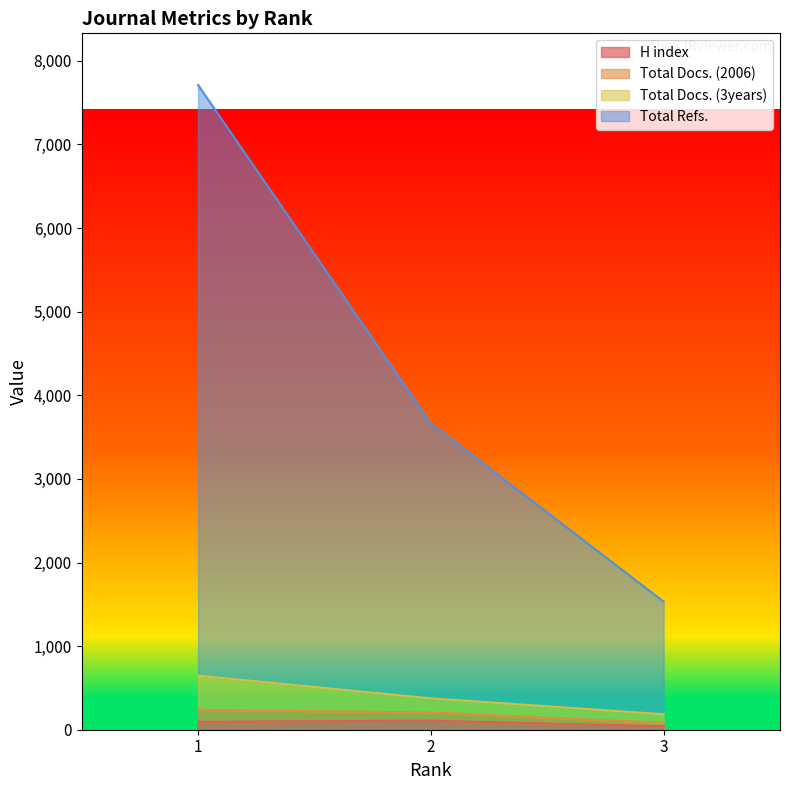

The value of Total Docs. (3years) at 1 is 10852. True or false?

False